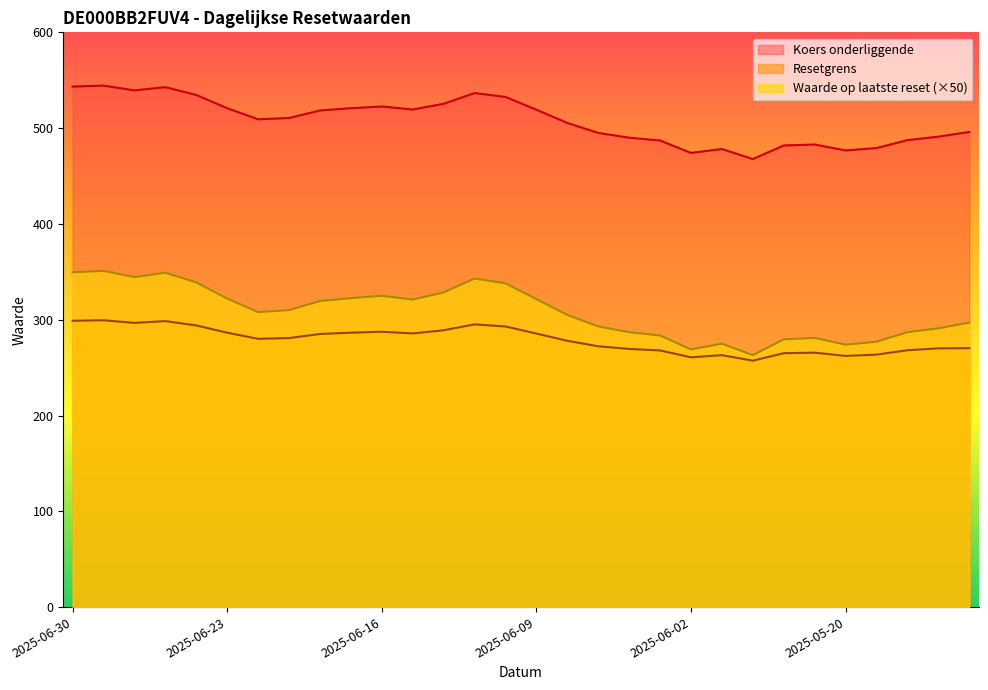

What is the difference between the second highest and second lowest values in the Waarde op laatste reset series?

80.5